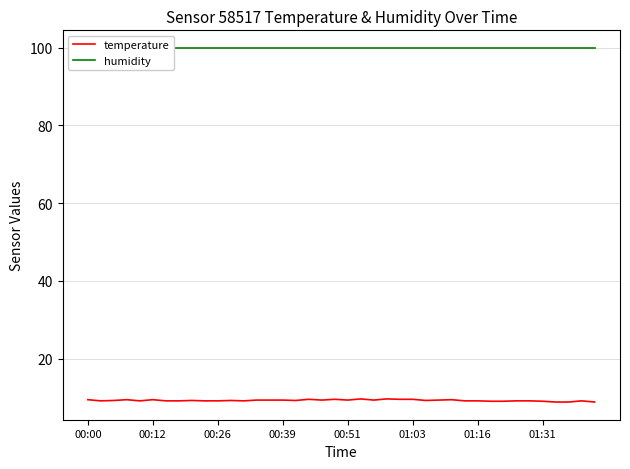

Rank the series by their average value, from lowest to highest.

temperature, humidity